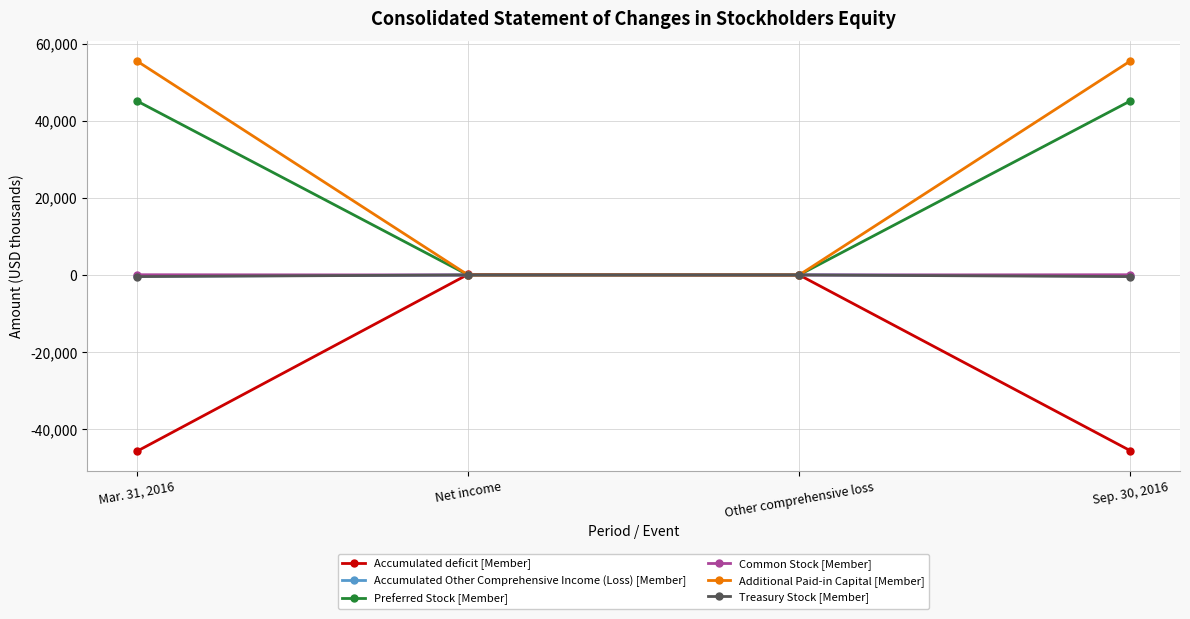

What is the minimum value shown in the chart?

-45710